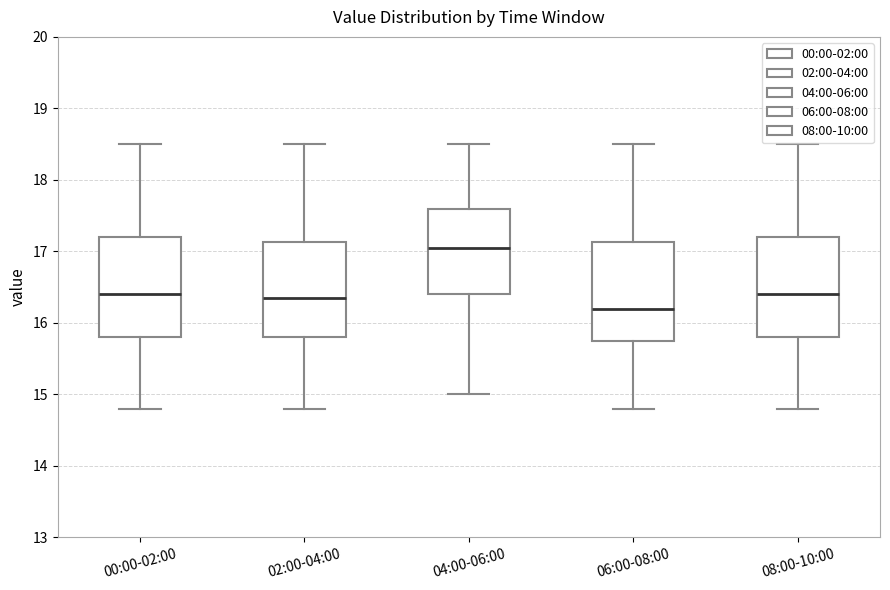

Reading left to right, read every box against the y-axis: the position of its median line, the range the box covers, and the ends of its whiskers. The values are not printed on the chart, so give them approximately, as read against the axis.

00:00-02:00: median 16.4, box 15.8 to 17.2, whiskers 14.8 to 18.5
02:00-04:00: median 16.4, box 15.8 to 17.1, whiskers 14.8 to 18.5
04:00-06:00: median 17.1, box 16.4 to 17.6, whiskers 15.0 to 18.5
06:00-08:00: median 16.2, box 15.8 to 17.1, whiskers 14.8 to 18.5
08:00-10:00: median 16.4, box 15.8 to 17.2, whiskers 14.8 to 18.5